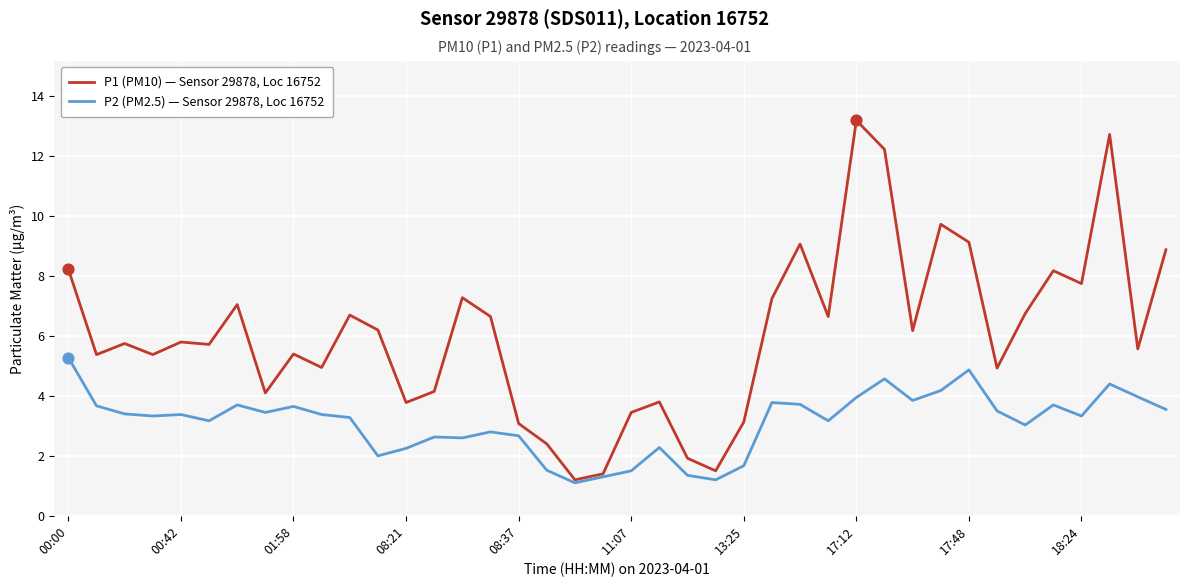

Which series has the largest total across all categories?

P1 (PM10) — Sensor 29878, Loc 16752